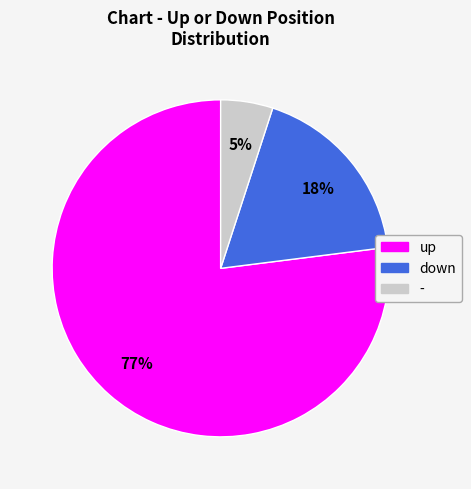

Approximately how many times larger is the value at - compared to up?

0.1